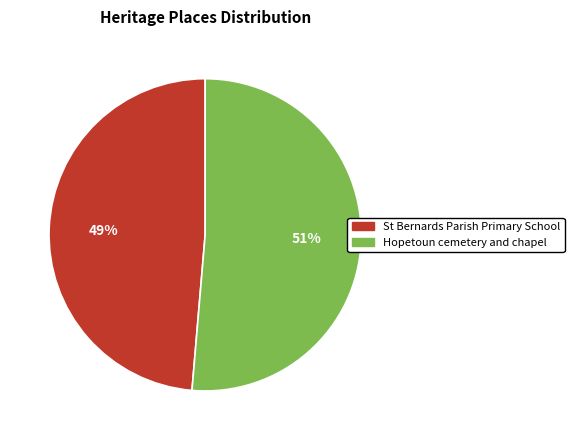

The St Bernards Parish Primary School slice represents 49% of the pie. True or false?

True